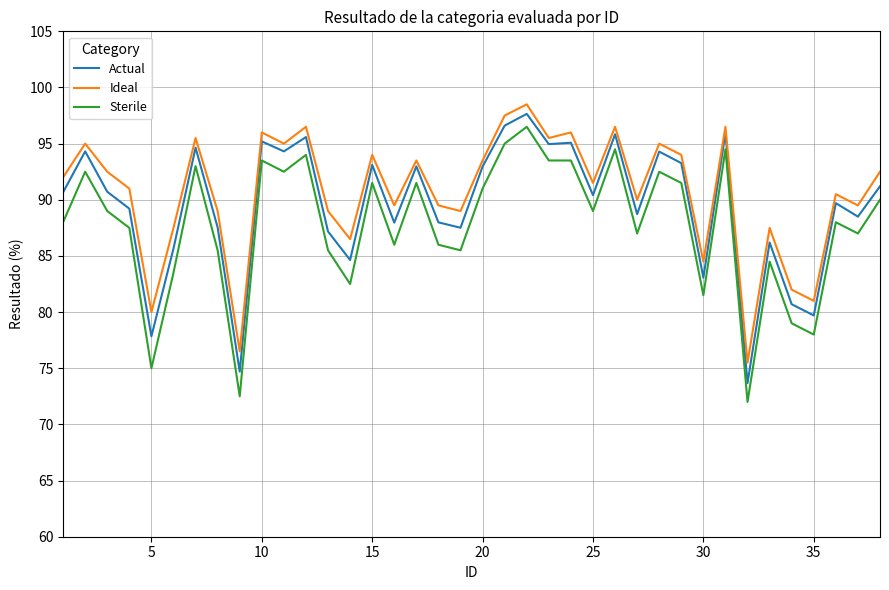

What is the maximum value for Ideal?

98.5